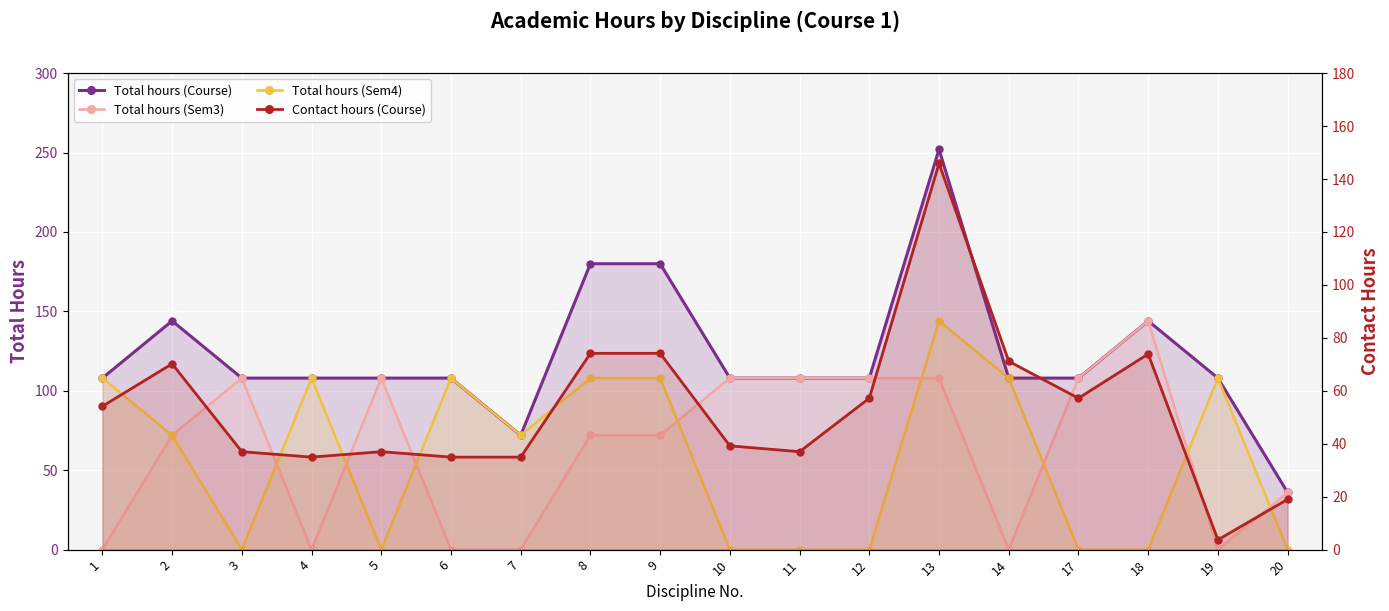

Reading left to right, extract all data points from this chart.

Total hours (Course): 108.0	144.0	108.0	108.0	108.0	108.0	72.0	180.0	180.0	108.0	108.0	108.0	252.0	108.0	108.0	144.0	108.0	36.0
Total hours (Sem3): 0.0	72.0	108.0	0.0	108.0	0.0	0.0	72.0	72.0	108.0	108.0	108.0	108.0	0.0	108.0	144.0	0.0	36.0
Total hours (Sem4): 108.0	72.0	0.0	108.0	0.0	108.0	72.0	108.0	108.0	0.0	0.0	0.0	144.0	108.0	0.0	0.0	108.0	0.0
Contact hours (Course): 54.1	70.2	37.0	35.0	37.0	35.0	35.0	74.2	74.2	39.2	37.0	57.2	145.9	71.2	57.2	73.9	3.7	19.0